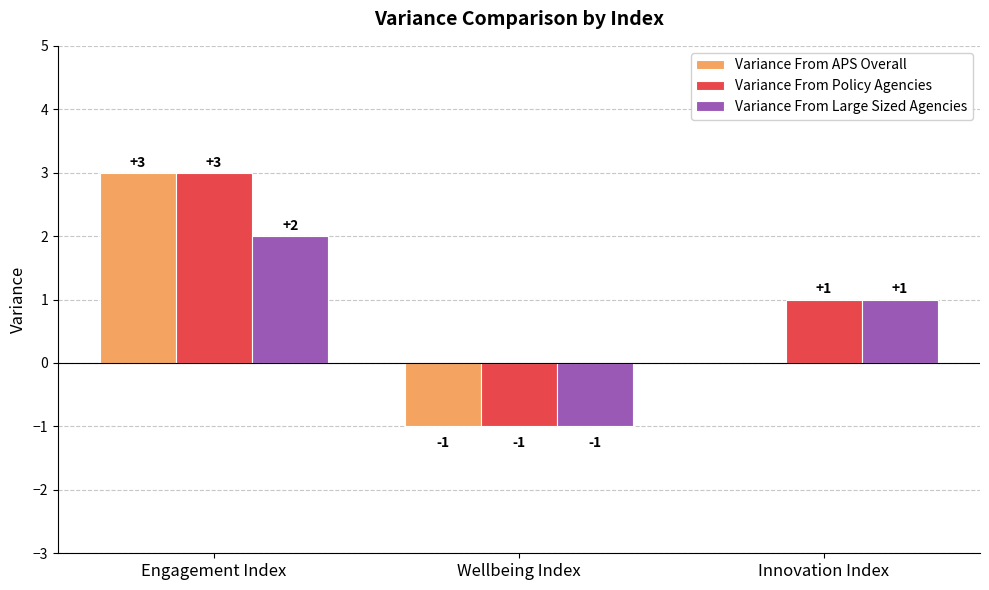

Between Engagement Index and Innovation Index, which series saw the biggest shift?

Variance From APS Overall